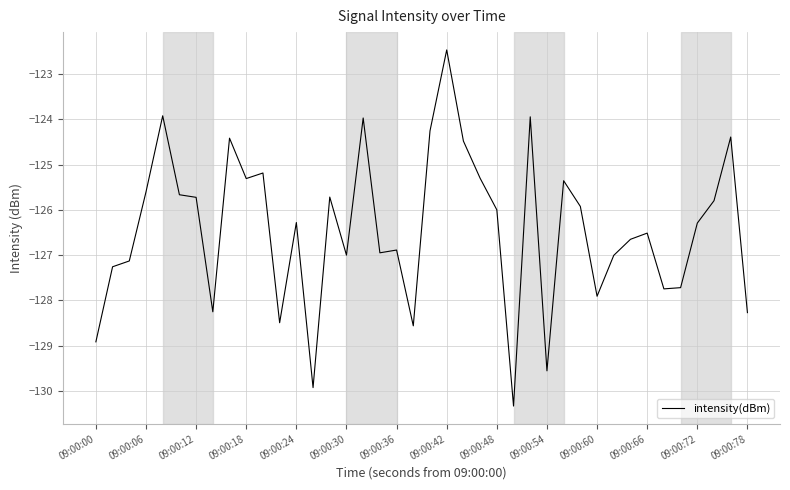

What is the smallest value displayed?

-130.3